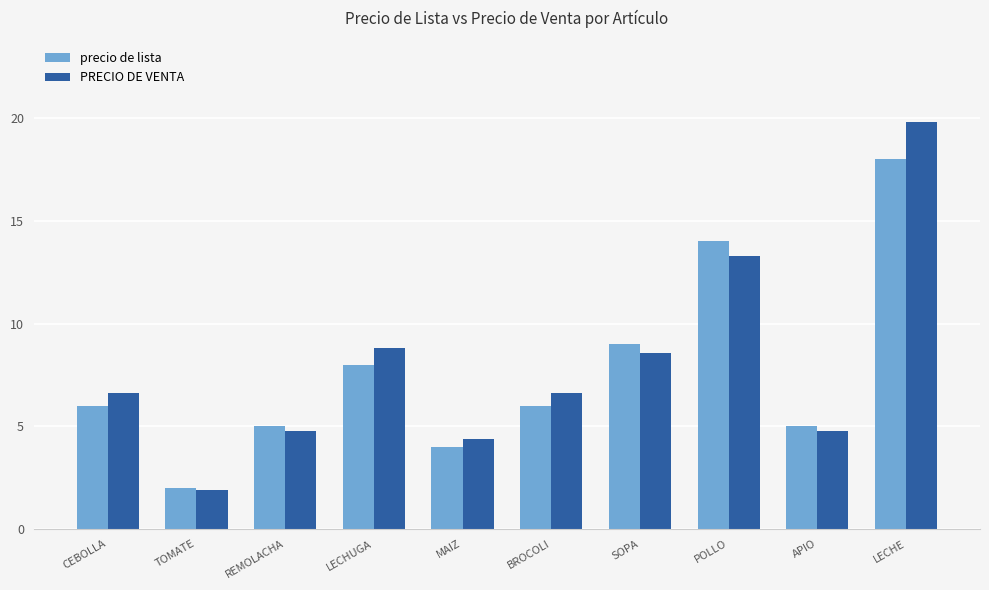

What is the sum of all PRECIO DE VENTA values?

79.5